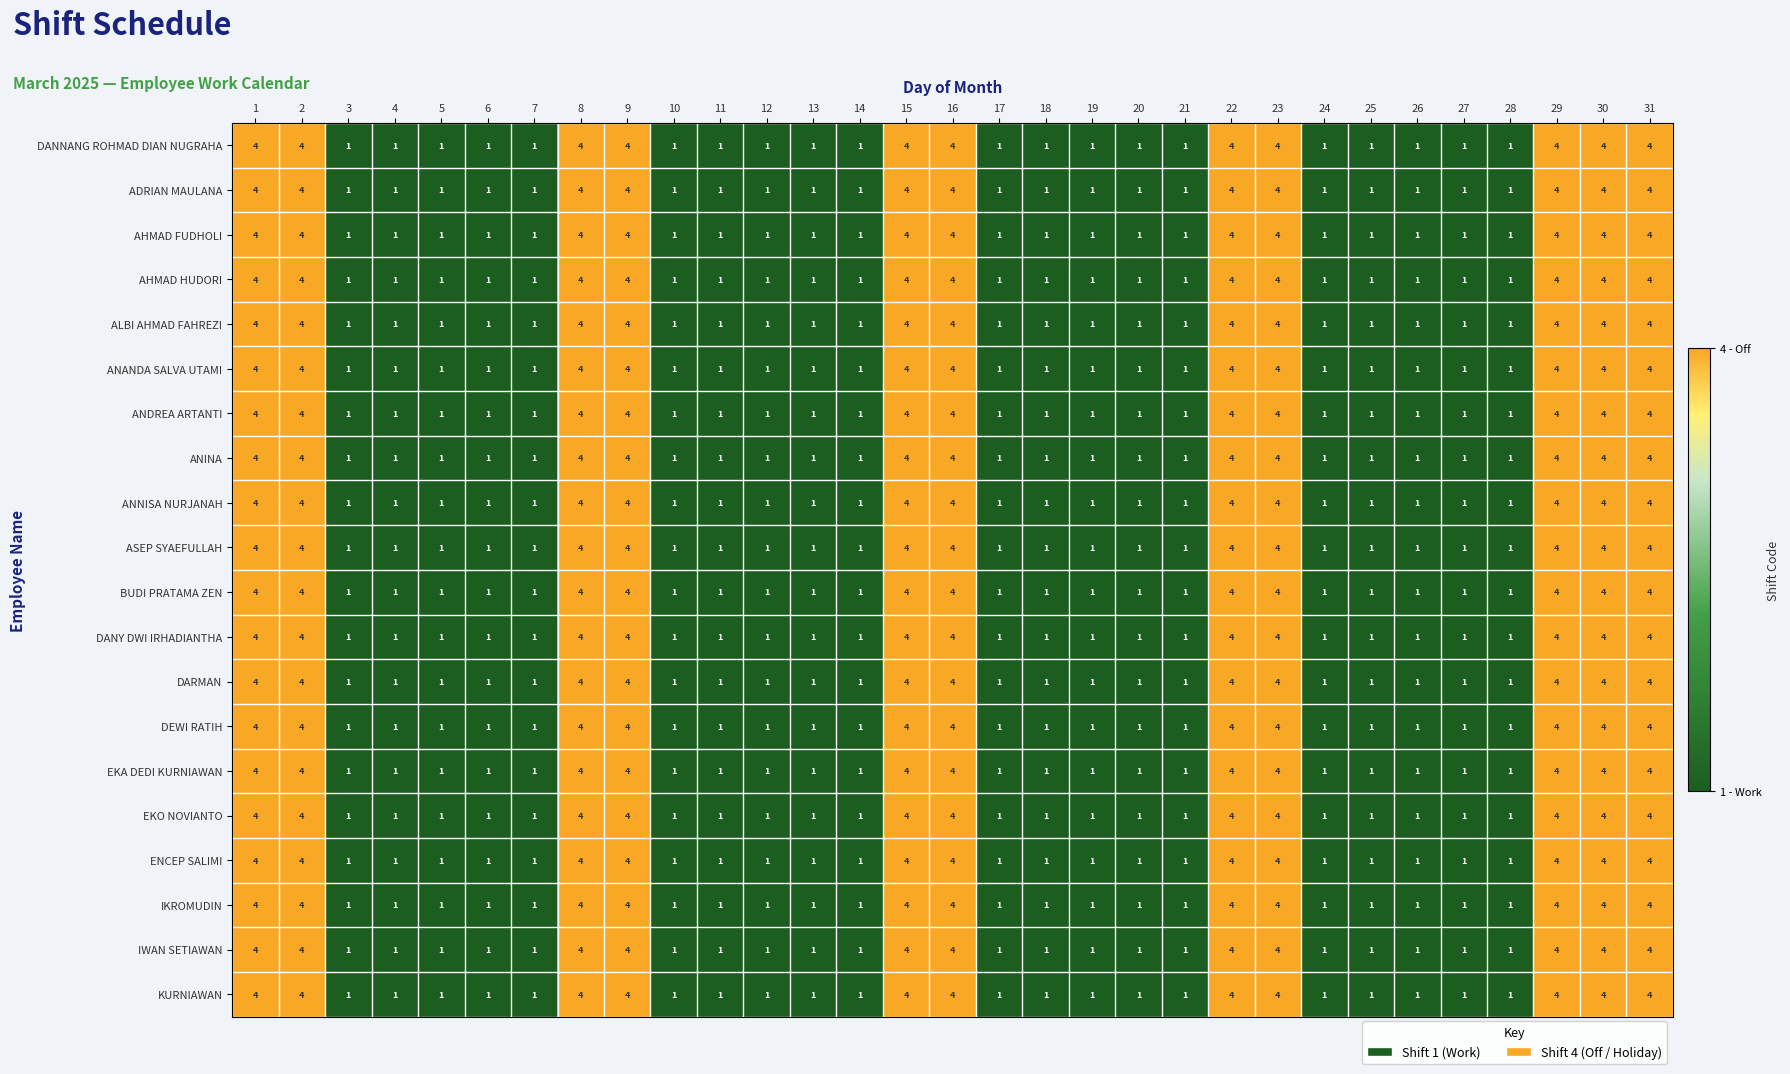

The value of IKROMUDIN at 9 is 4. True or false?

True